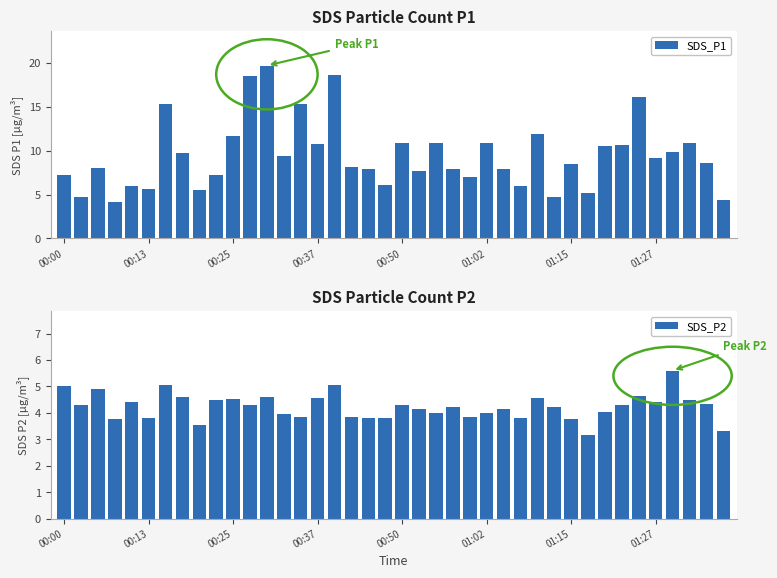

What is the difference between the second highest and second lowest values in the SDS_P2 series?

1.8